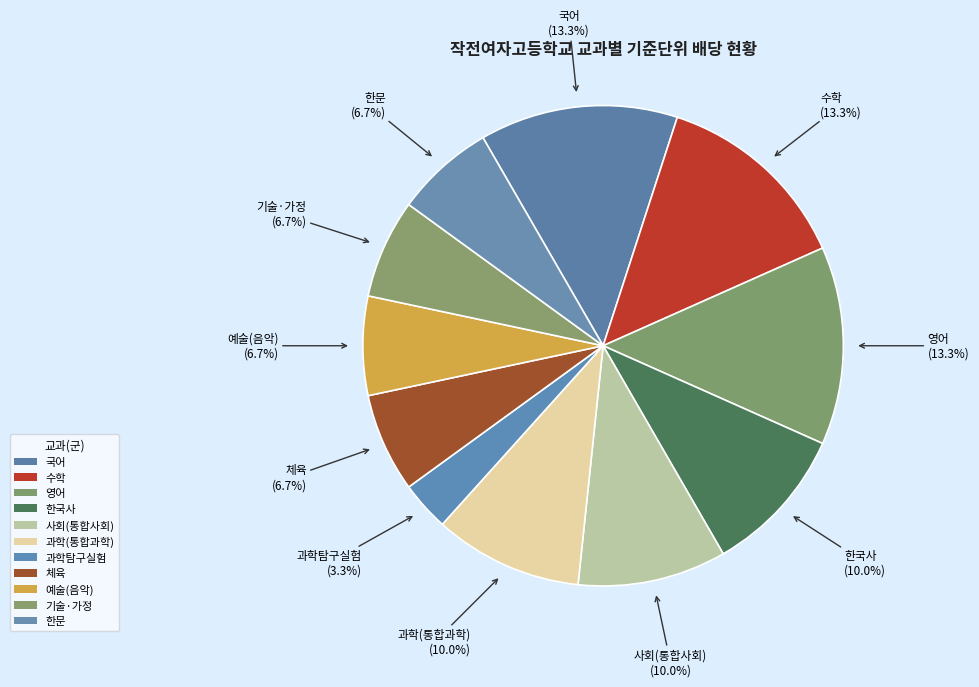

Is there a majority slice in this chart?

No